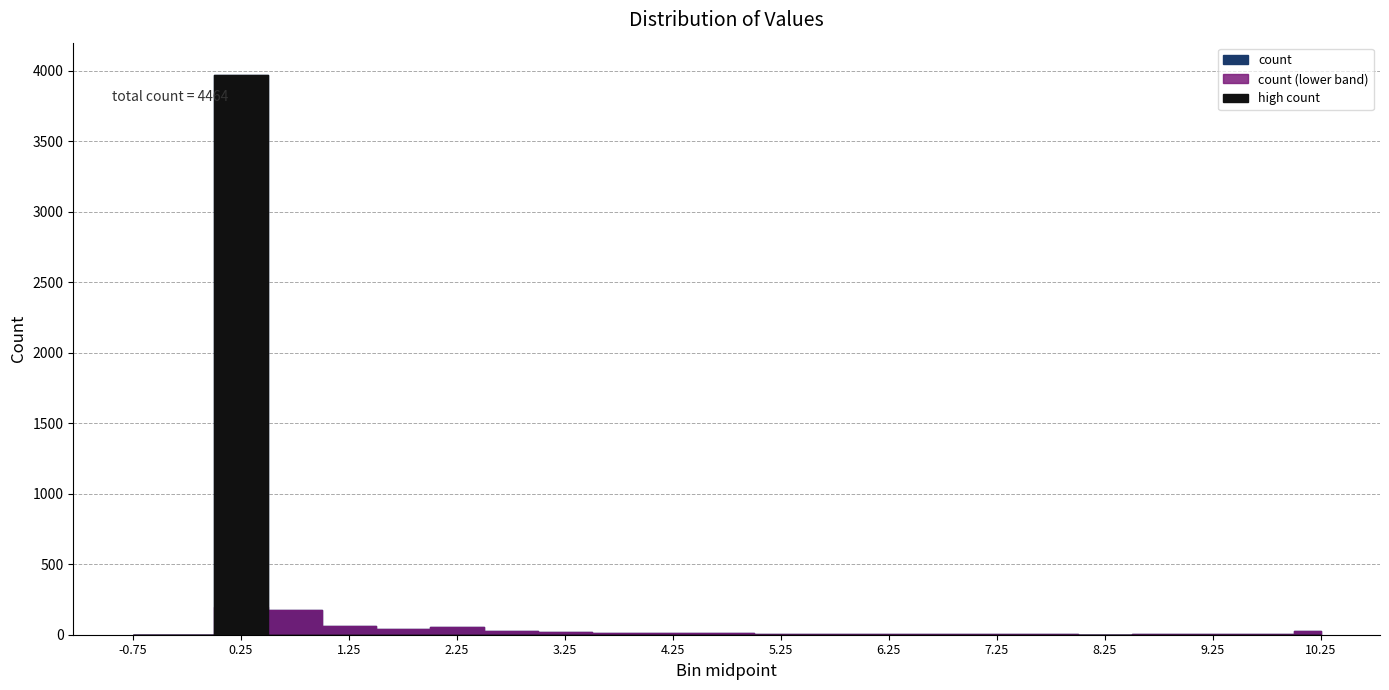

What is the value of the 19th point from the left?

1